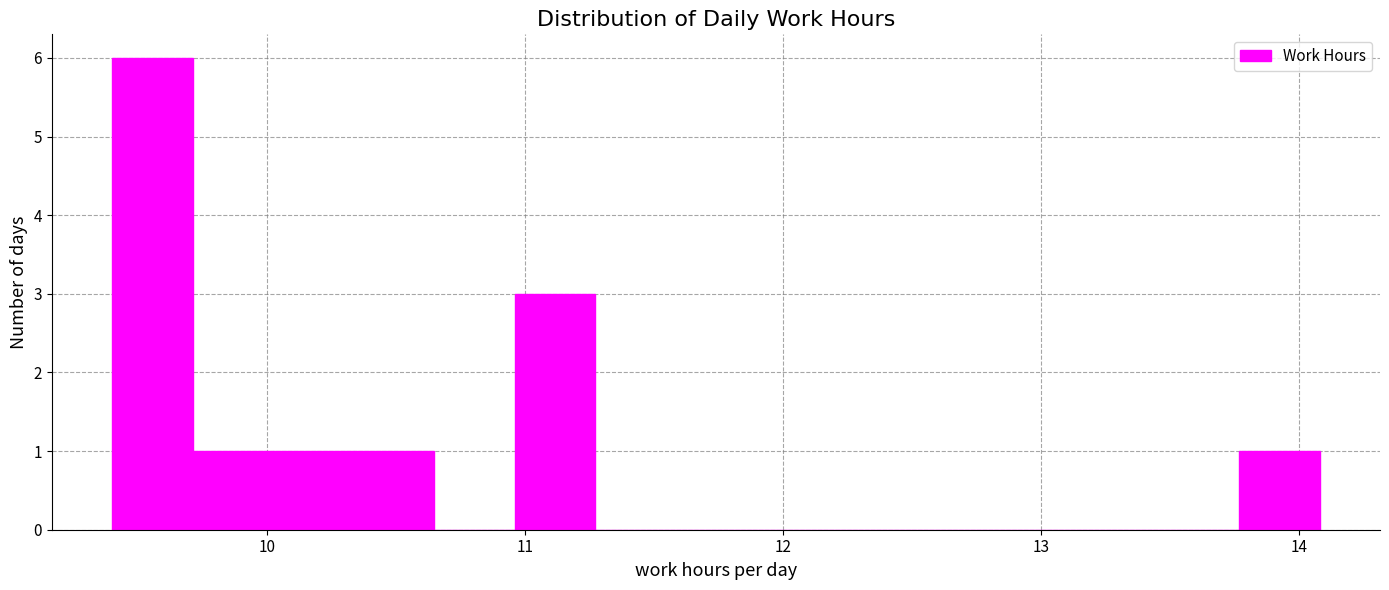

Read against the x-axis, roughly where is the centre of the tallest bar?

9.6